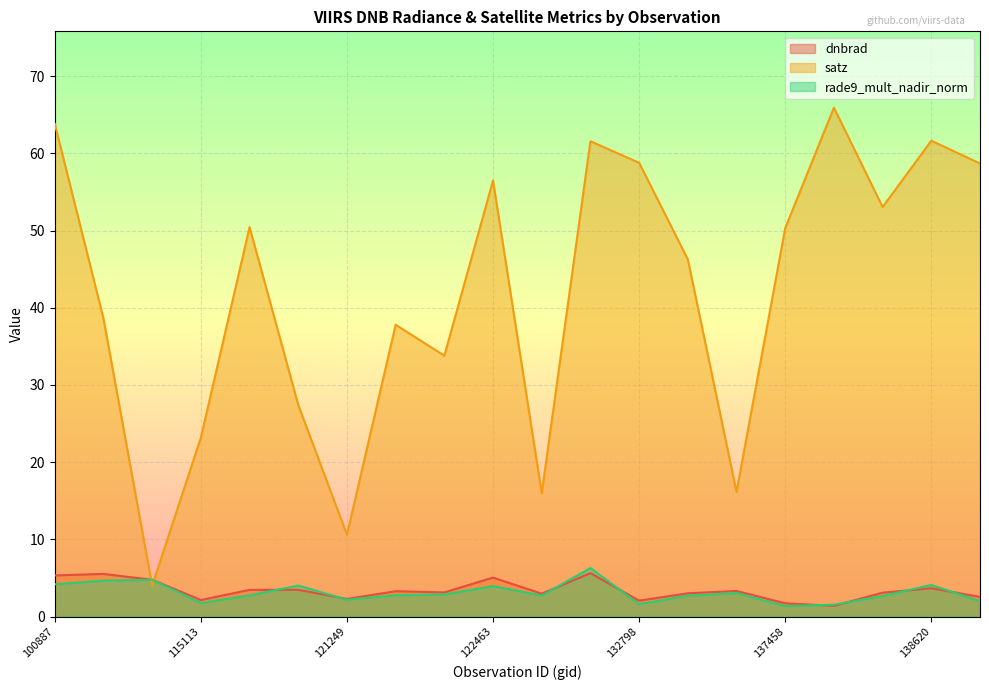

At which category is the sum across all series the highest?

132606